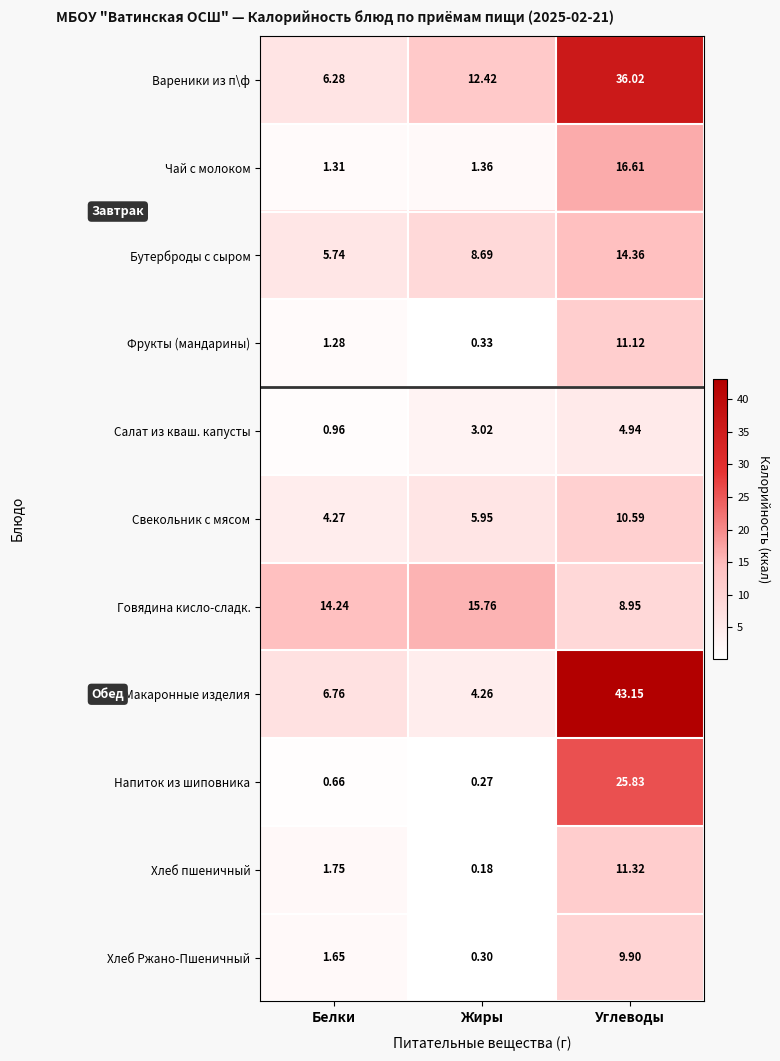

List the labels in order of Бутерброды с сыром value, smallest first.

Белки, Жиры, Углеводы